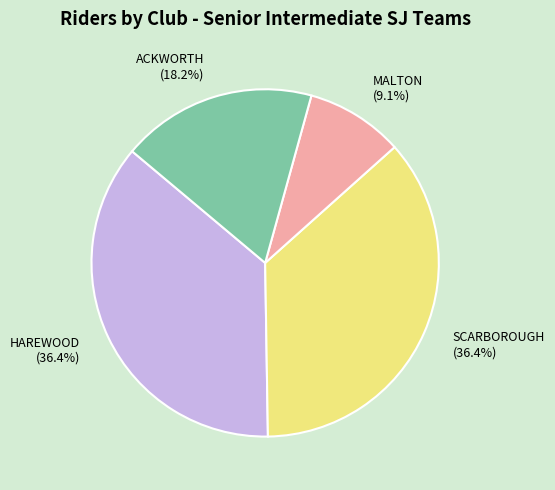

What is the smallest slice in the pie chart?

MALTON